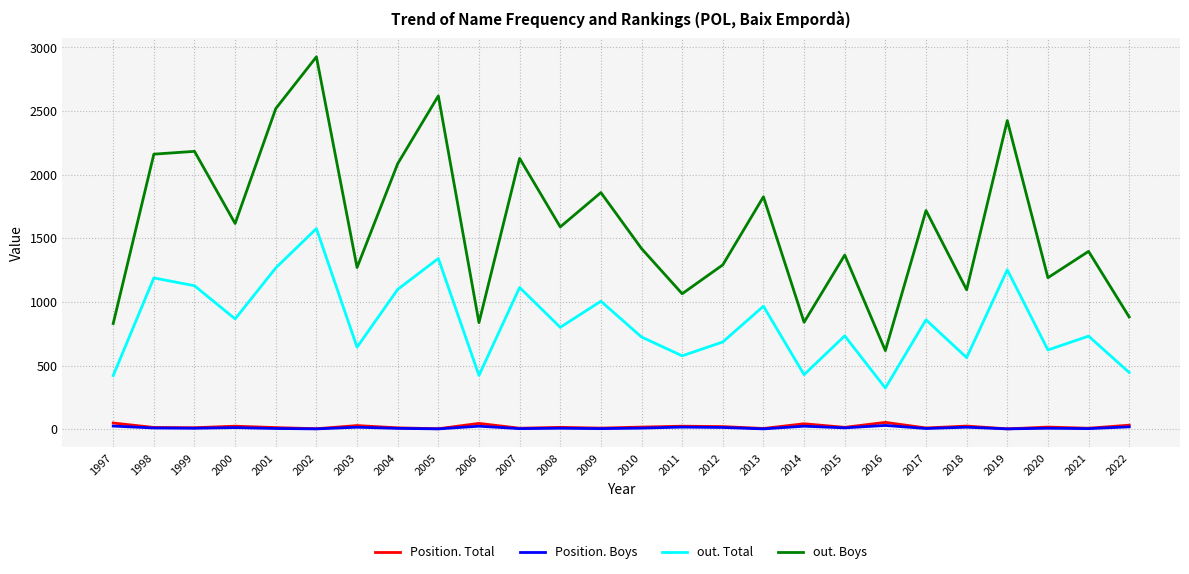

Where is out. Total nearest to the value 949?

2013